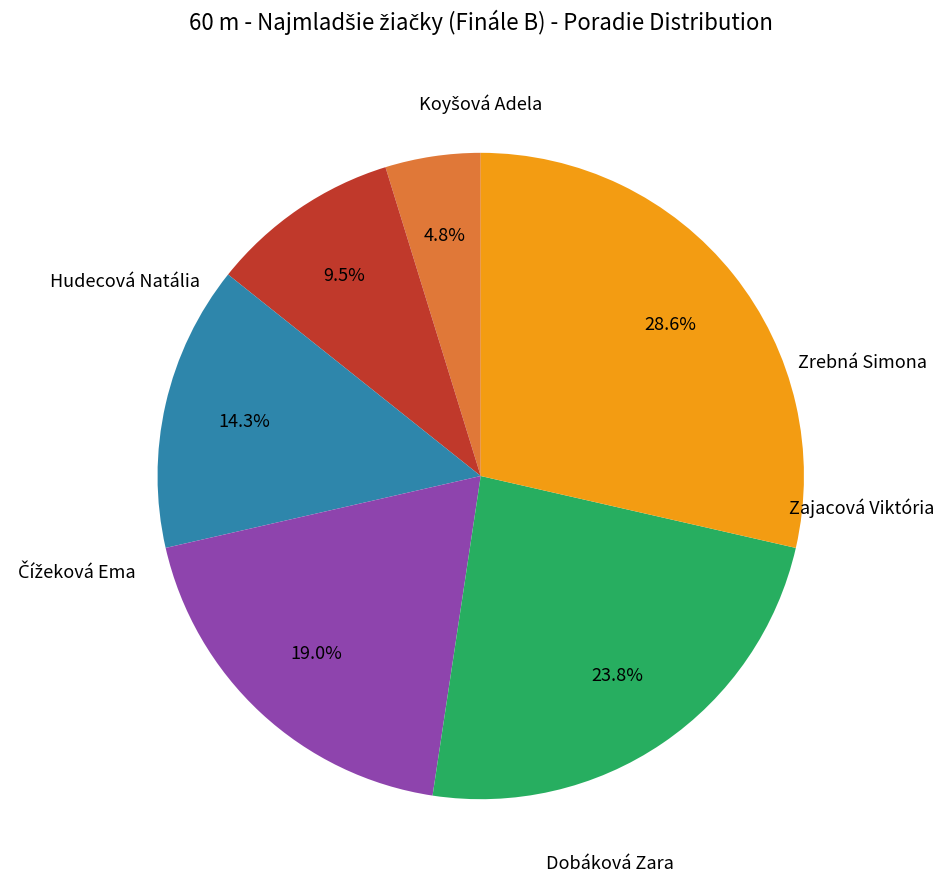

Does Dobáková Zara account for over 50% of the chart?

No